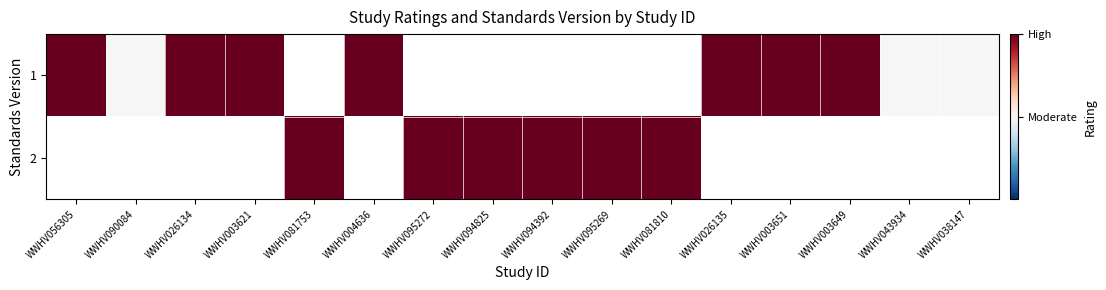

At how many categories does at least one series exceed 0?

16